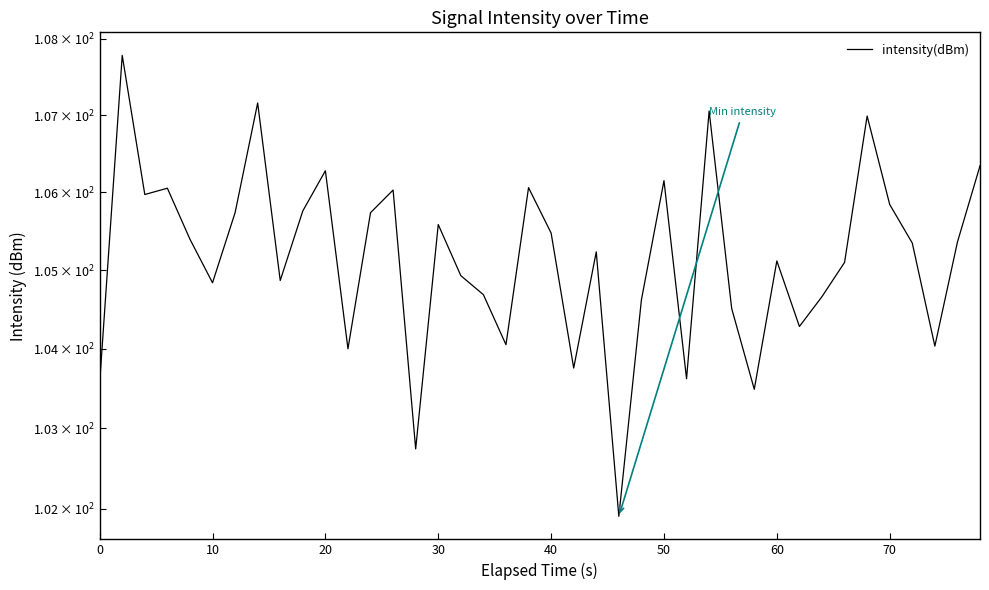

What is the maximum value shown in the chart?

107.8